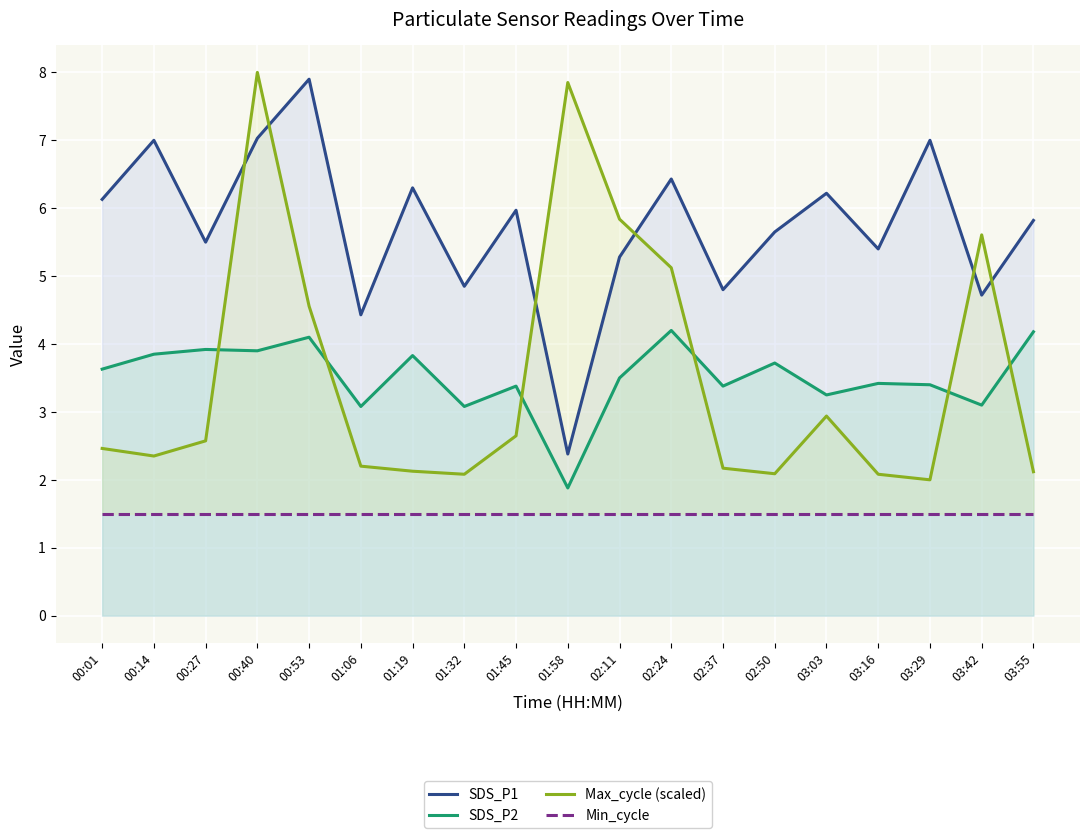

How many series are shown in this chart?

4